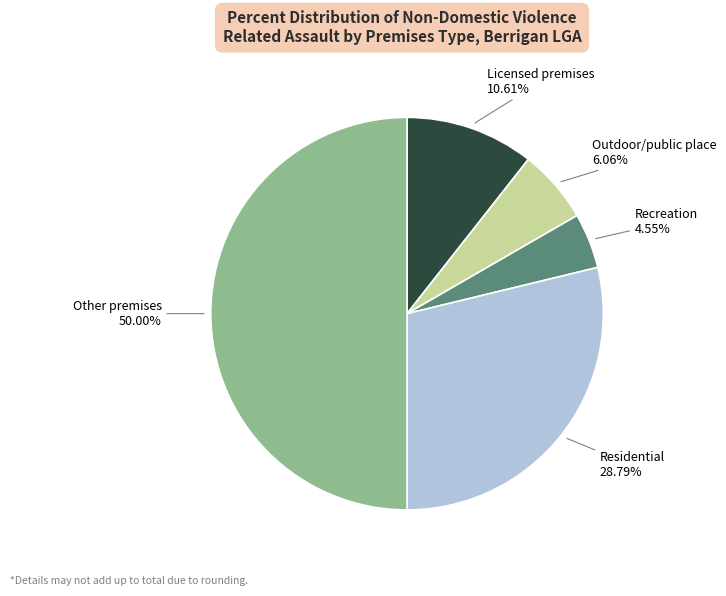

Count the number of slices in the pie.

5